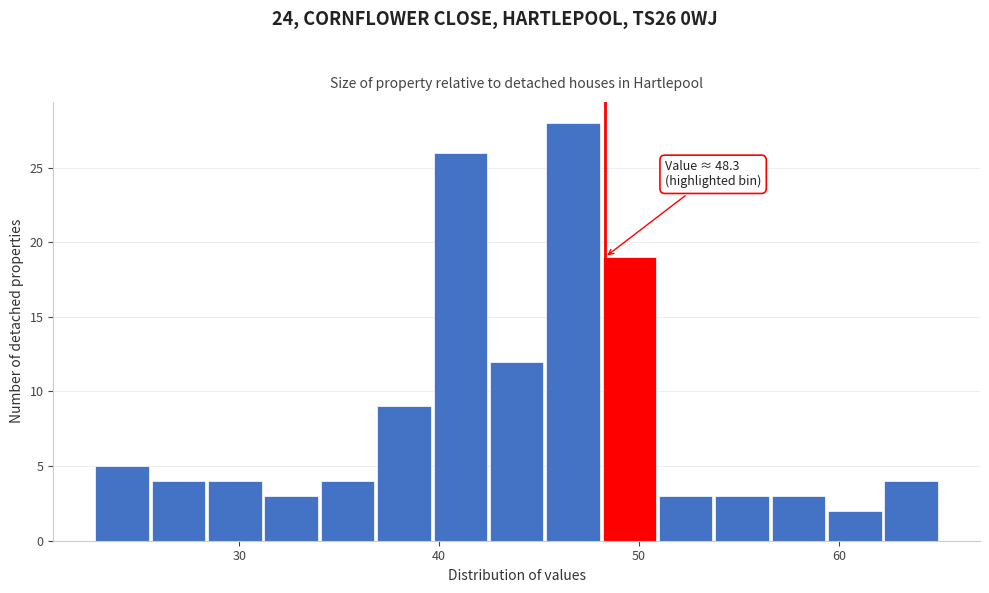

Read against the x-axis, roughly where is the centre of the tallest bar?

47